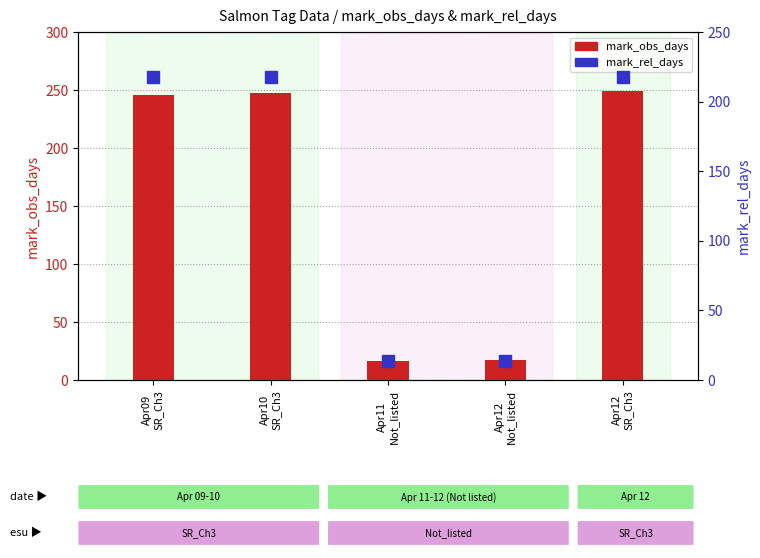

What is the total value across all series at Apr09
SR_Ch3?

464.0